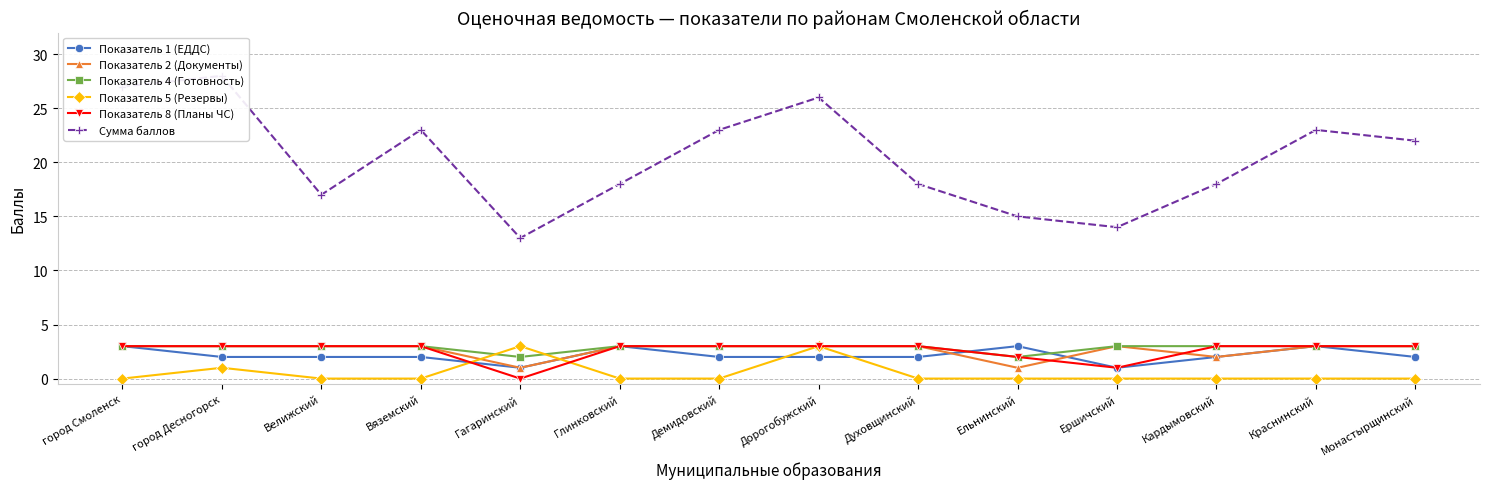

What is the sum of the Показатель 4 (Готовность) values at город Десногорск and Ершичский?

6